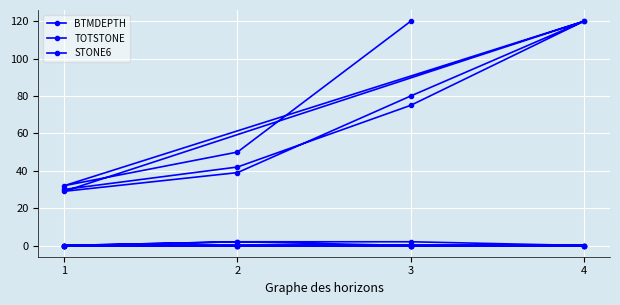

Which category has the highest value in the BTMDEPTH series?

4